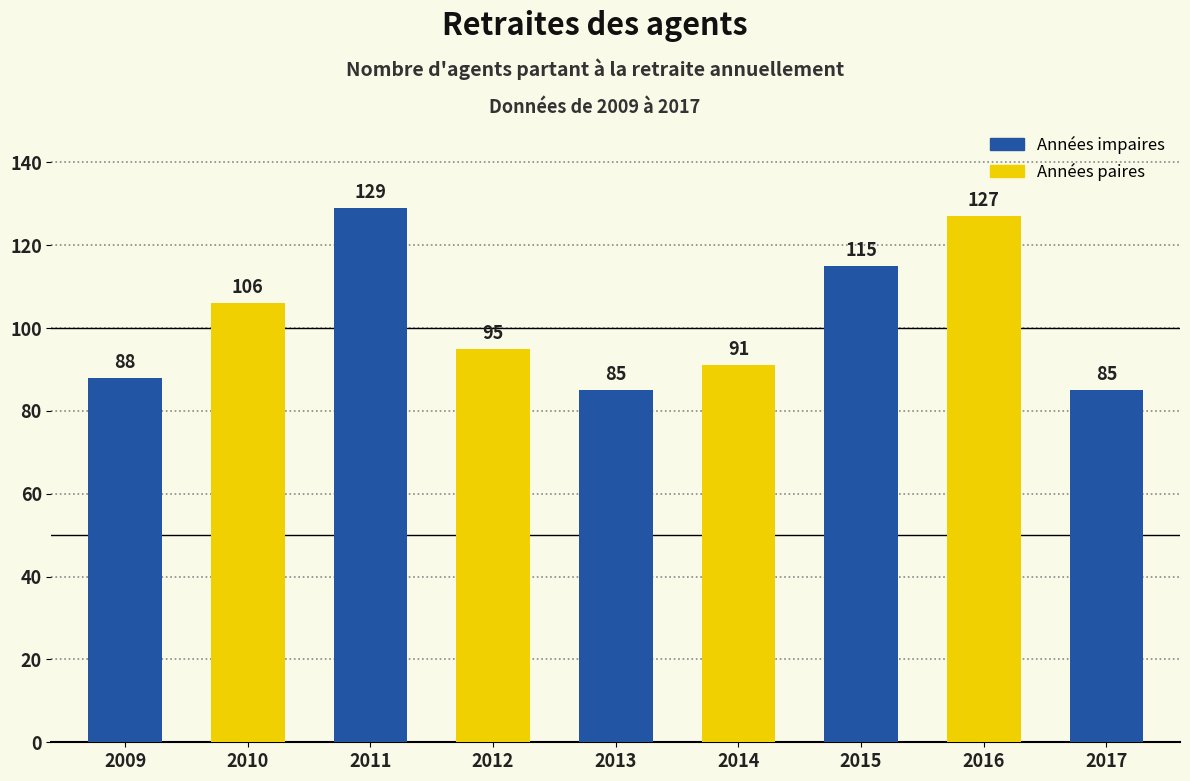

True or false: the data shows 129 at 2011.

True